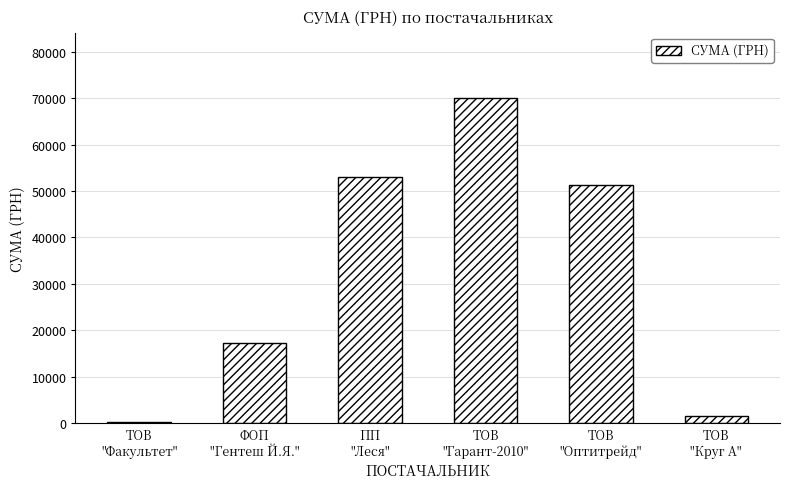

Are the bars horizontal?

No